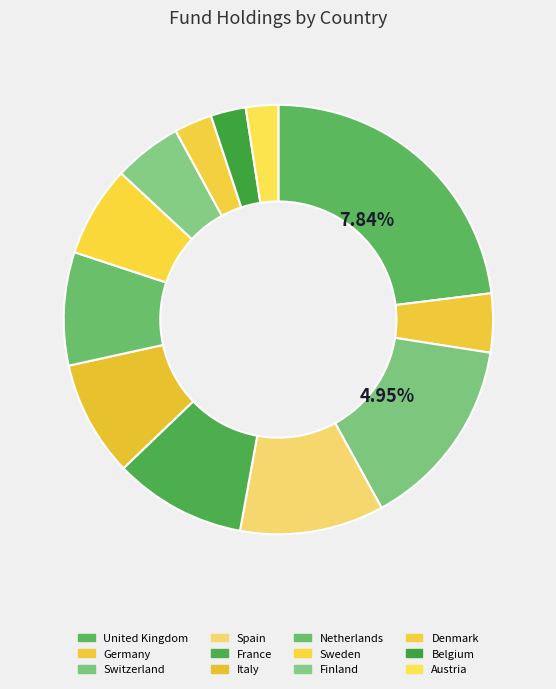

How many segments does this pie chart have?

12